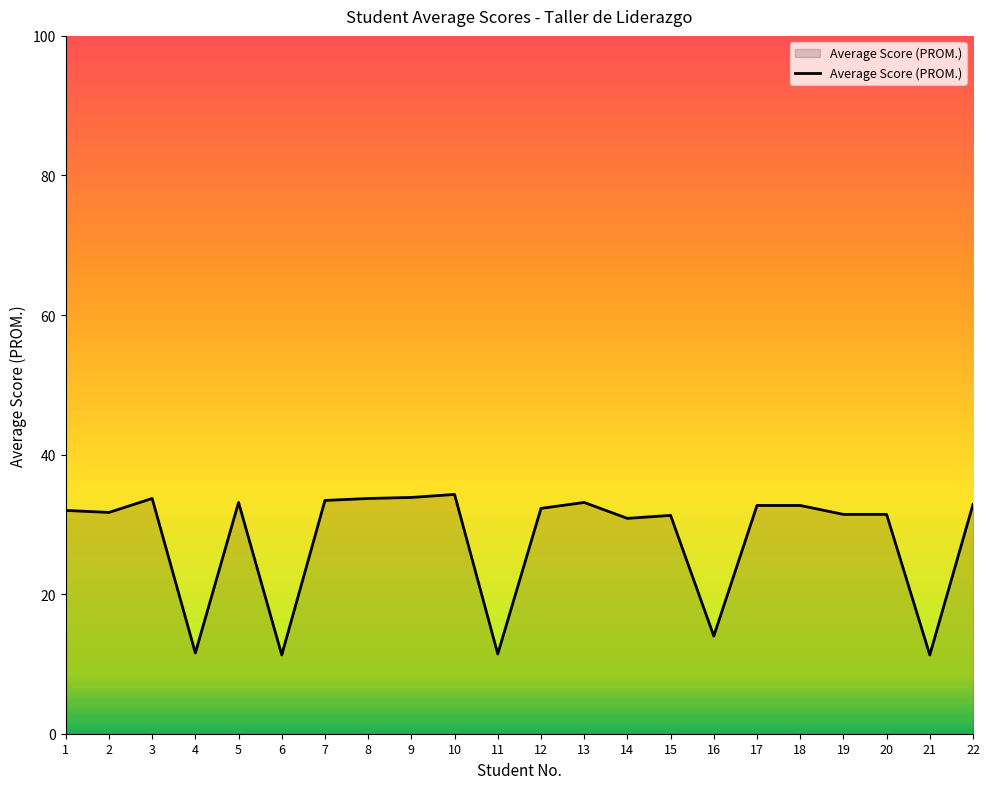

What is the smallest value displayed?

11.3